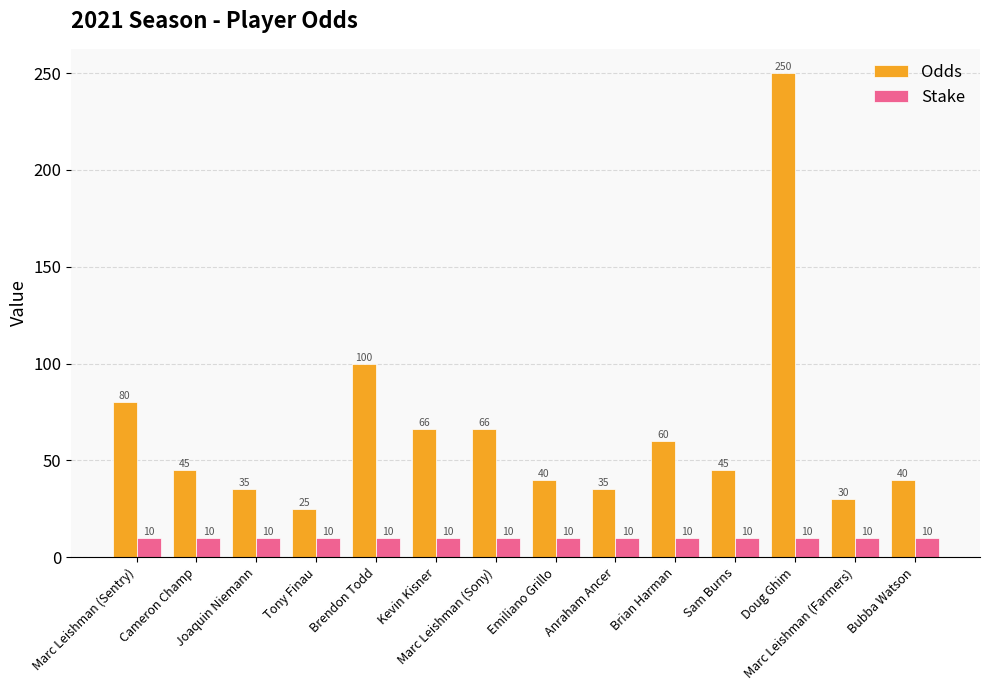

Which category has the highest value across all series?

Doug Ghim